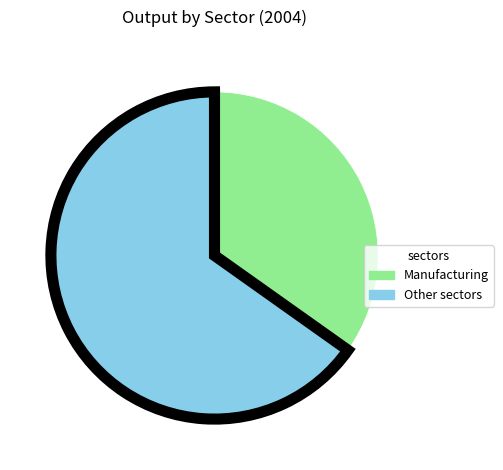

Is Other sectors the majority of the pie?

Yes